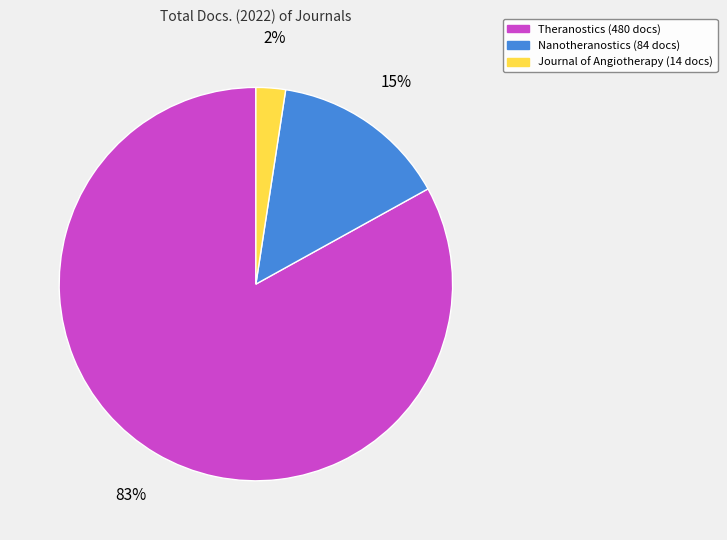

True or false: Nanotheranostics accounts for 26% of the total.

False